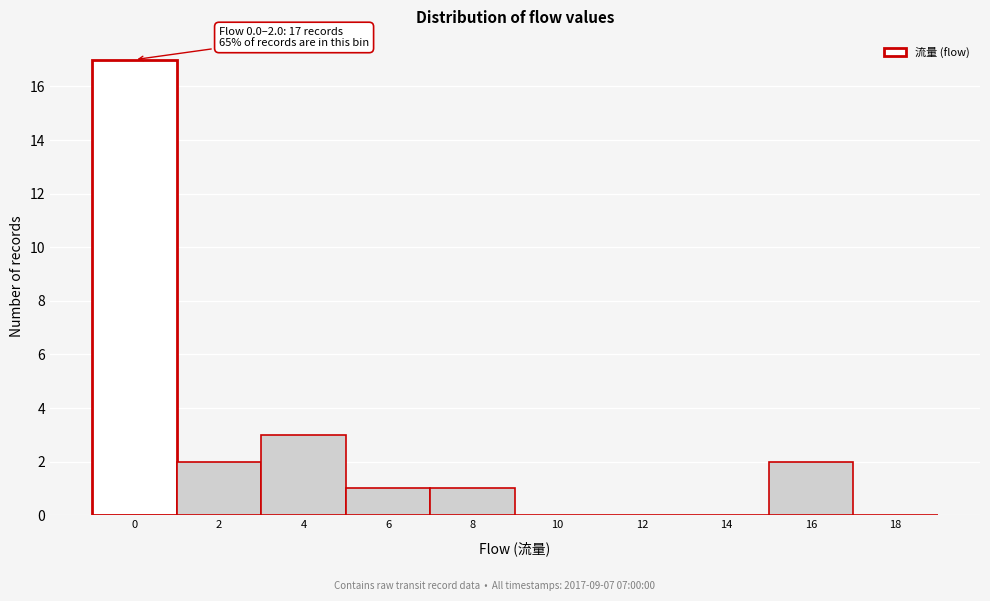

Reading left to right, list all the values displayed in this chart.

0=17	2=2	4=3	6=1	8=1	10=0	12=0	14=0	16=2	18=0